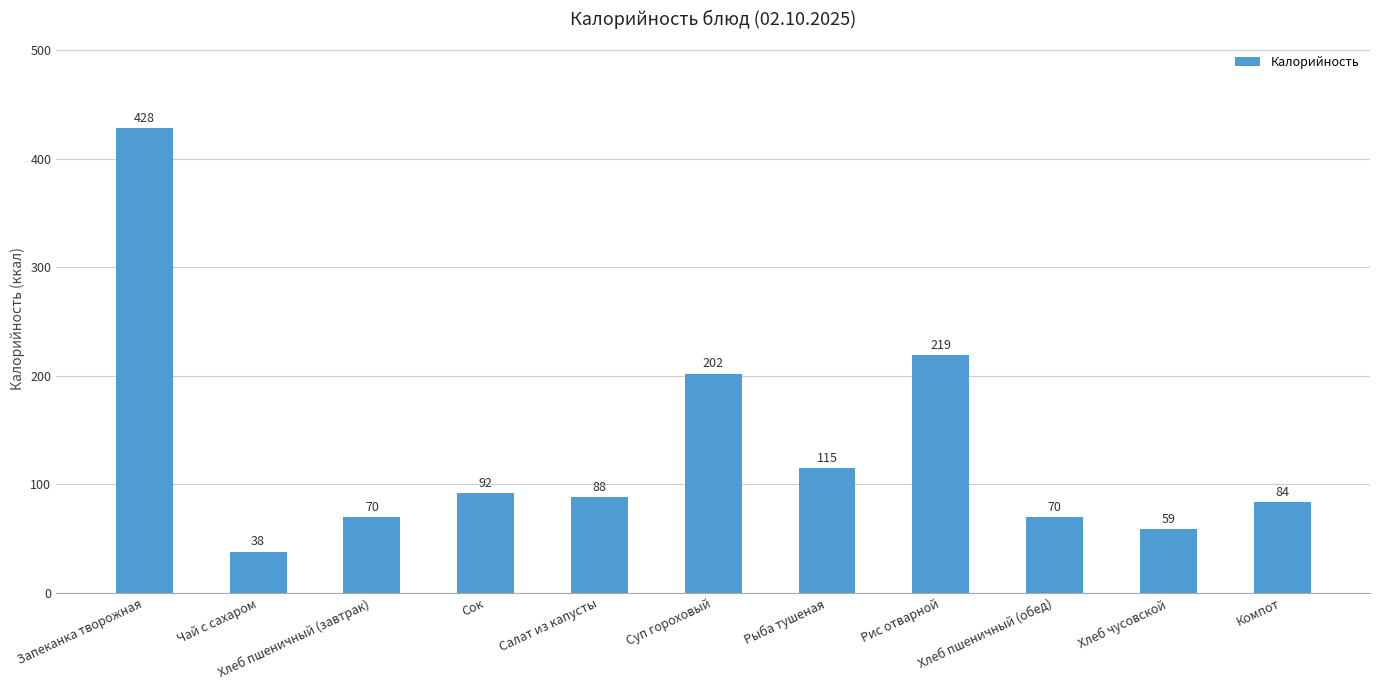

Which category has the highest value across all series?

Запеканка творожная